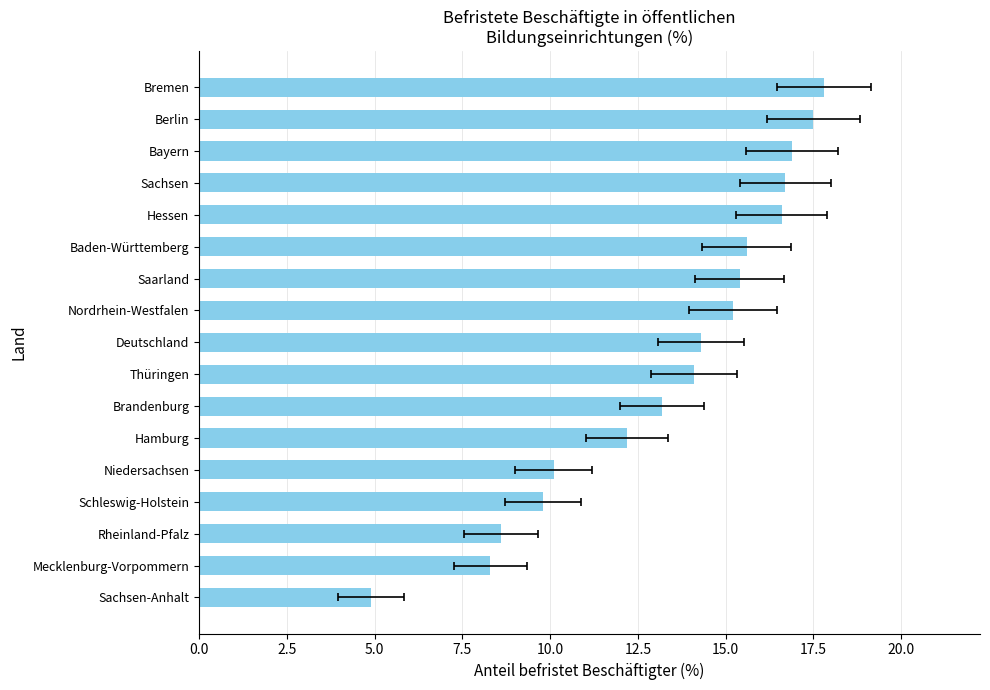

Does the chart contain stacked bars?

No